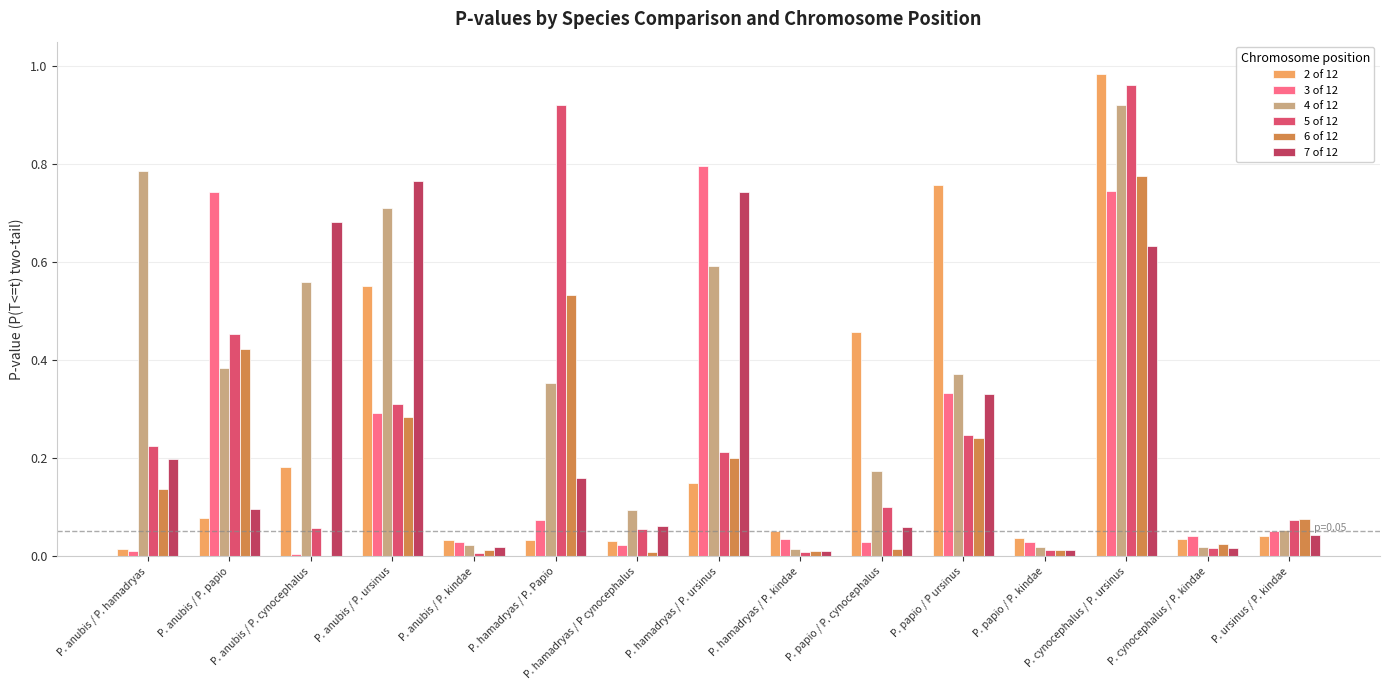

Are the bars horizontal?

No